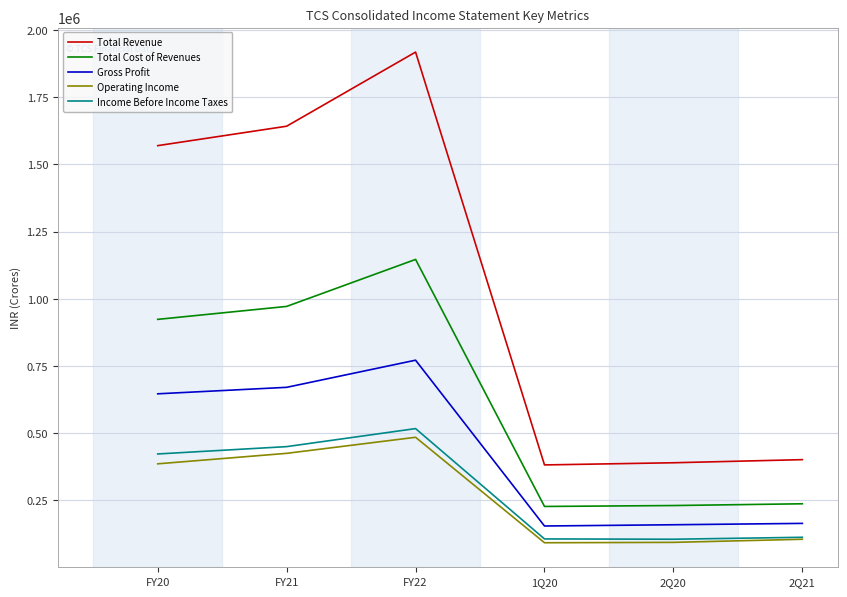

True or false: Total Cost of Revenues and Gross Profit intersect in this chart.

False